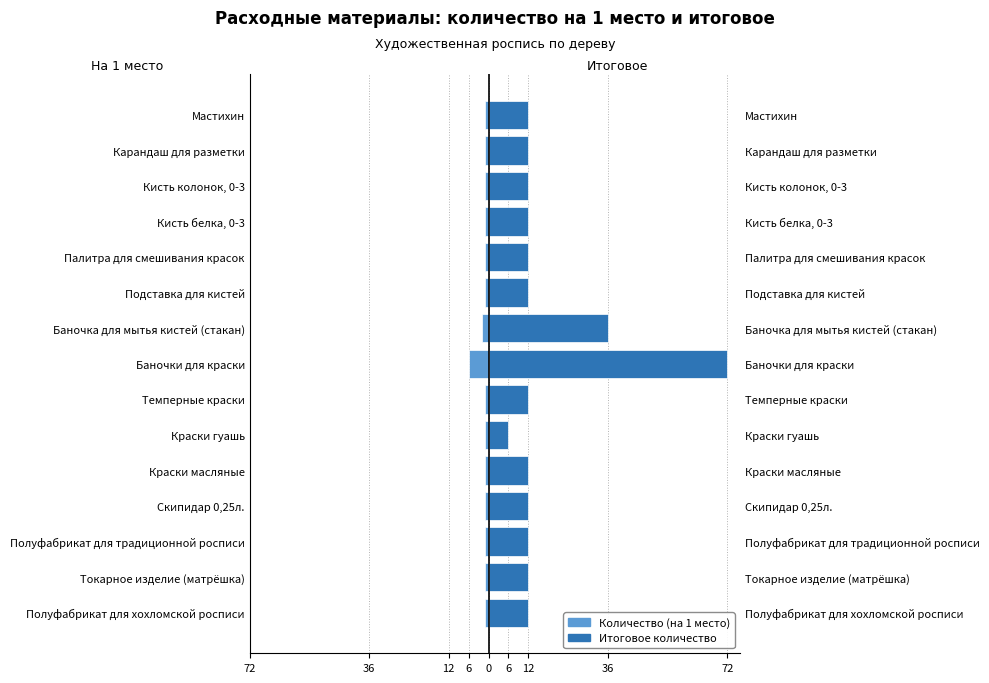

Count the number of categories in the chart.

15